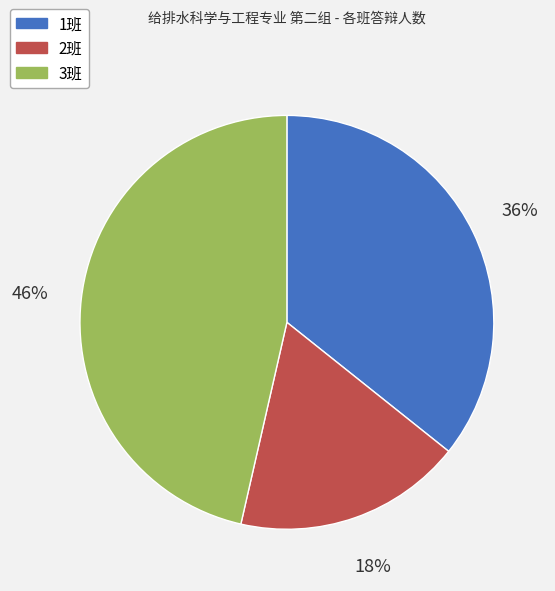

To the nearest percent, what percentage of the pie is 3班?

46%